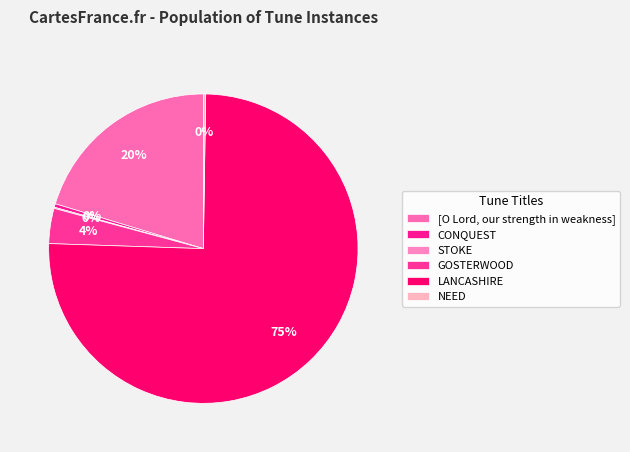

What is the largest slice in the pie chart?

LANCASHIRE